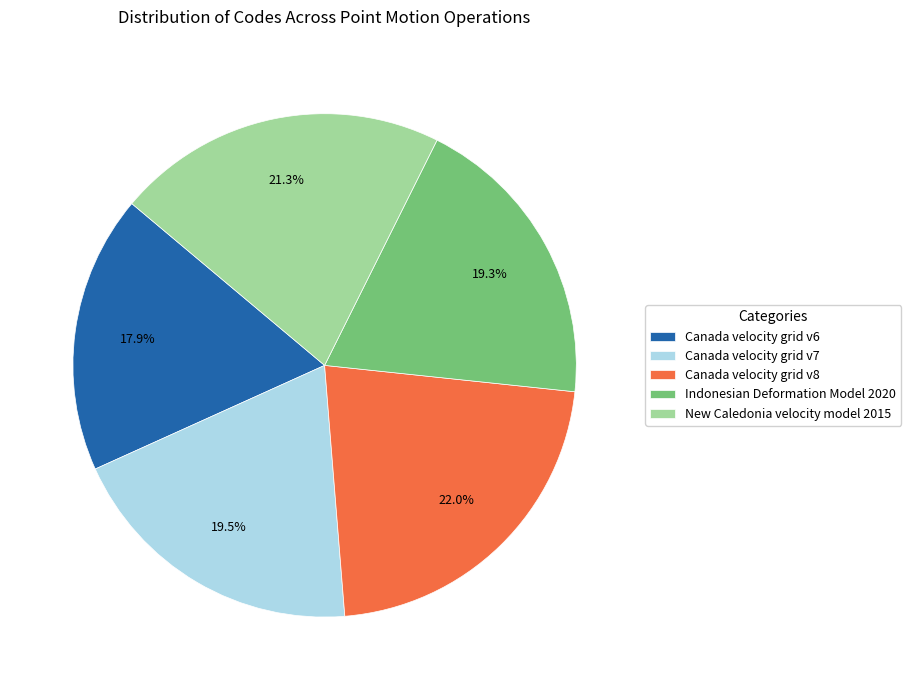

Count the number of slices in the pie.

5